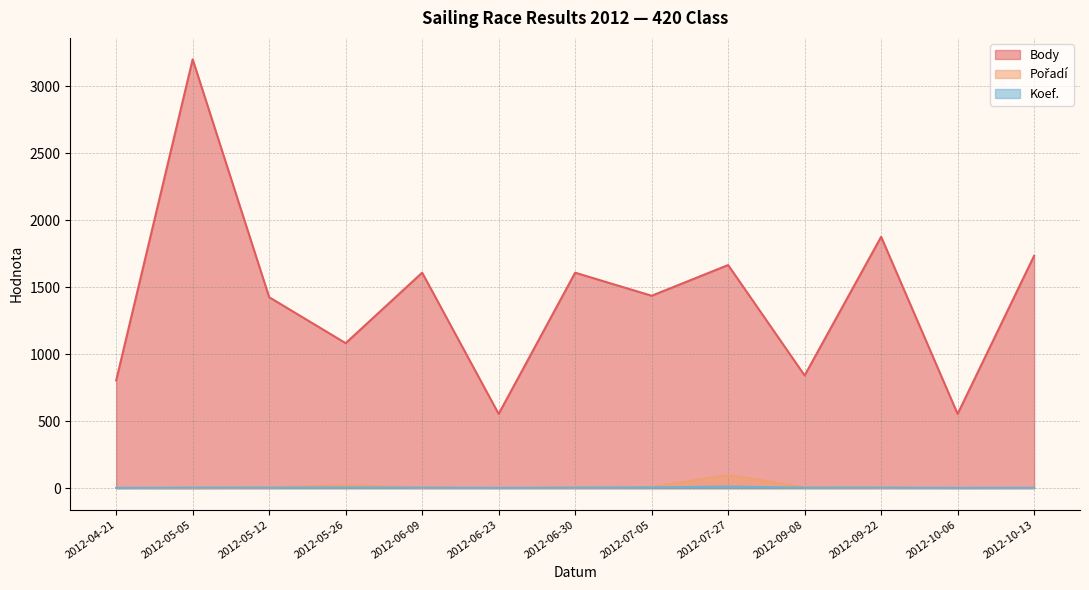

Which series has the largest range (max minus min)?

Body